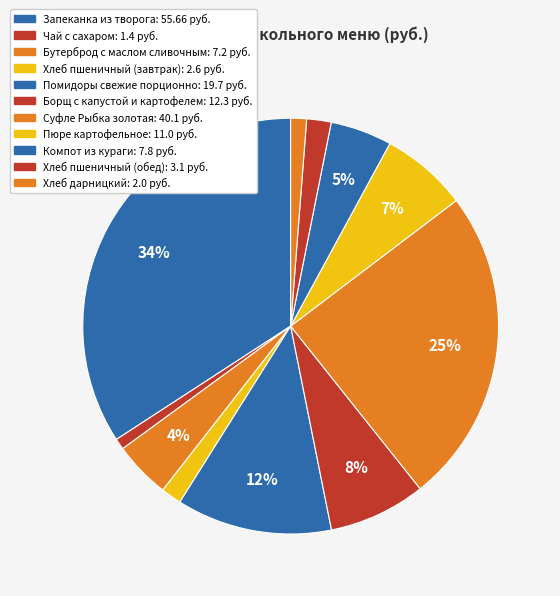

The Хлеб дарницкий slice represents 11% of the pie. True or false?

False